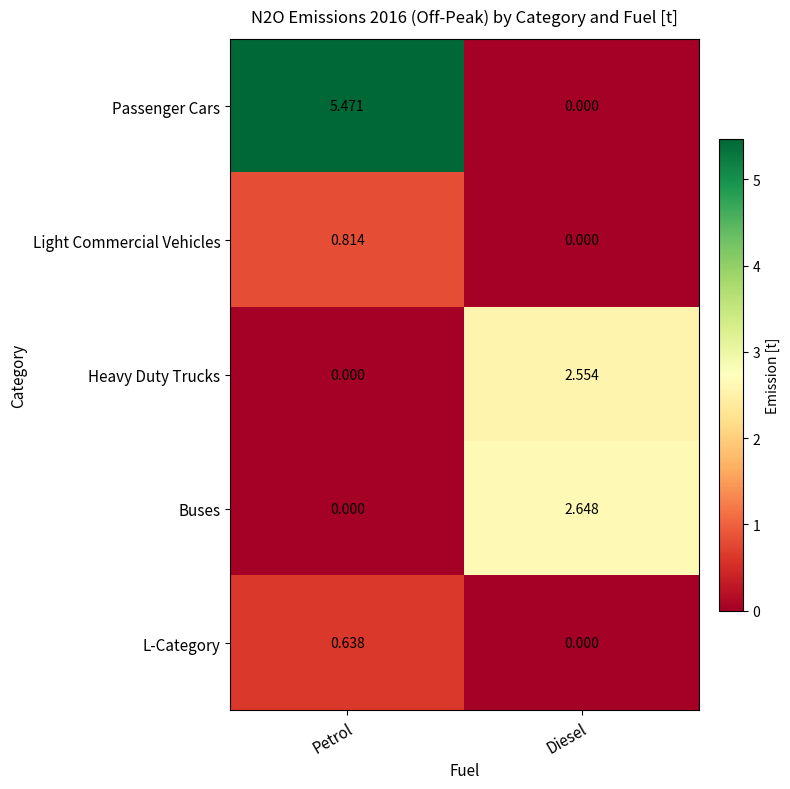

Where is L-Category nearest to the value 0?

Diesel